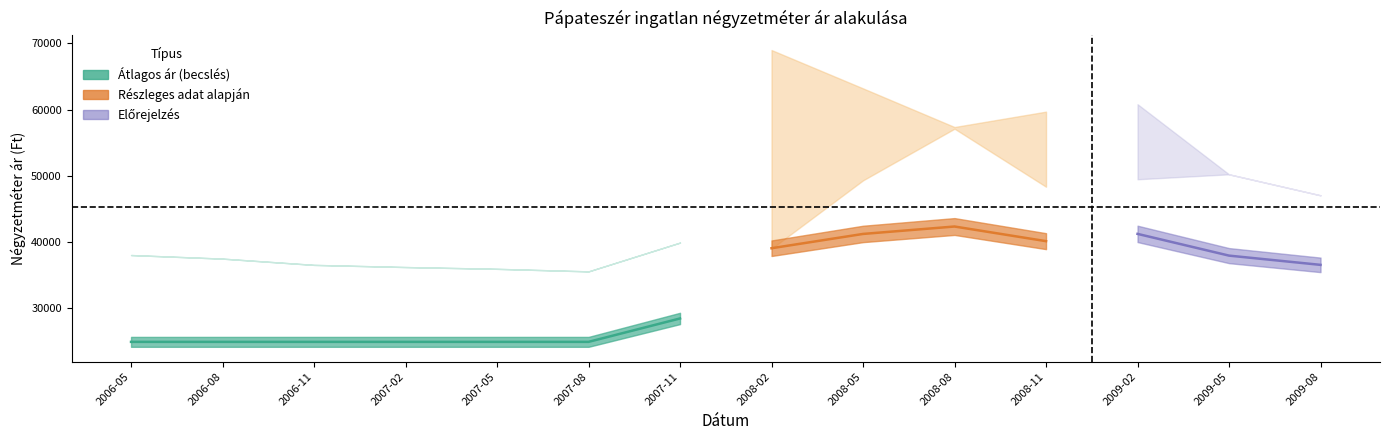

What position from the left is 2006-11?

3